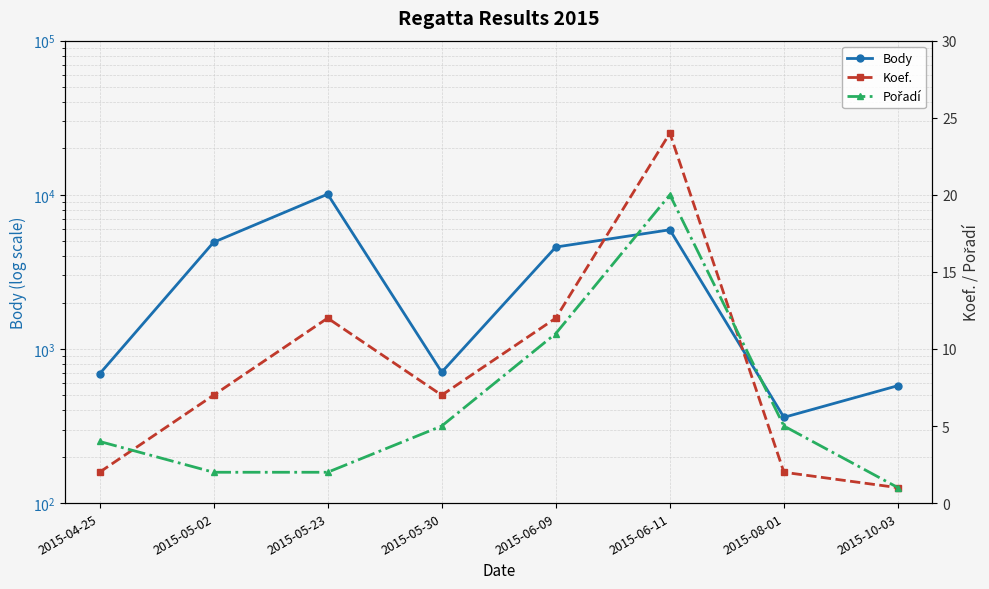

What is the maximum value shown in the chart?

10096